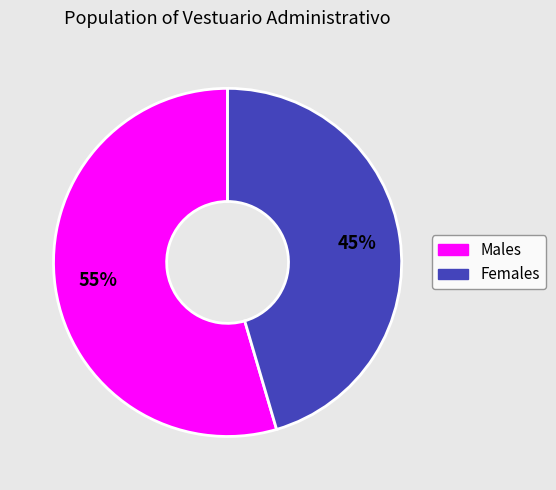

Between Males and Females, which is larger?

Males